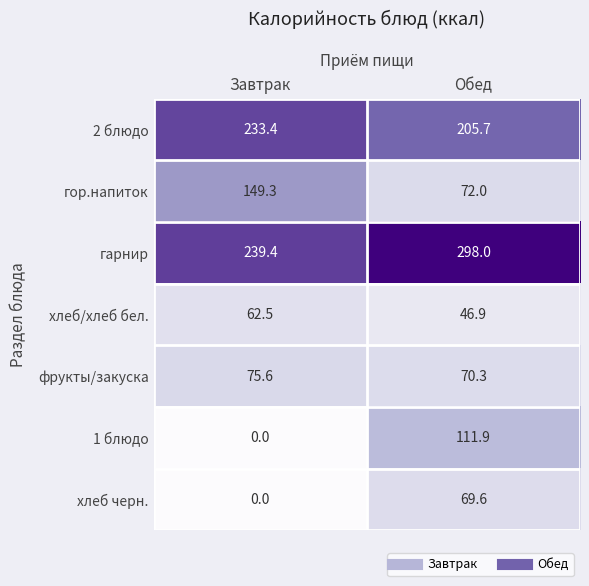

Where is 1 блюдо nearest to the value 55?

Завтрак